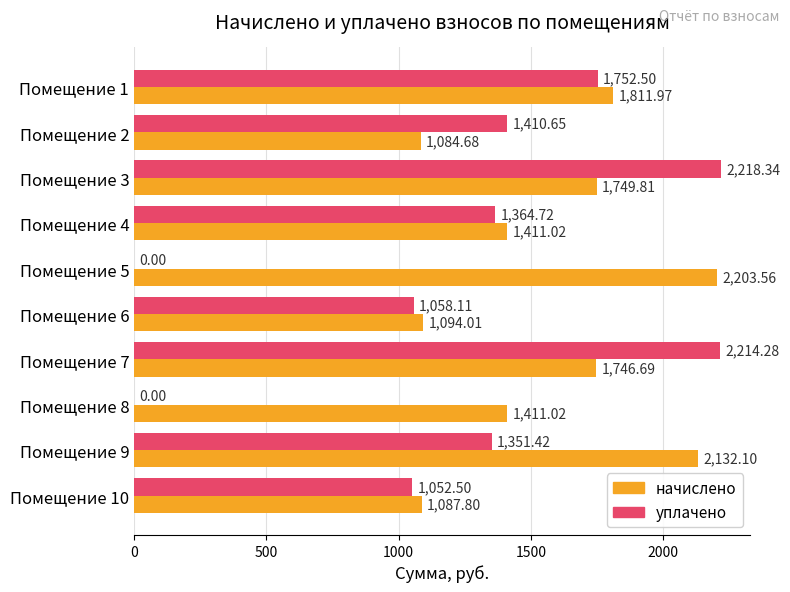

What is the sum of all уплачено values?

12422.5